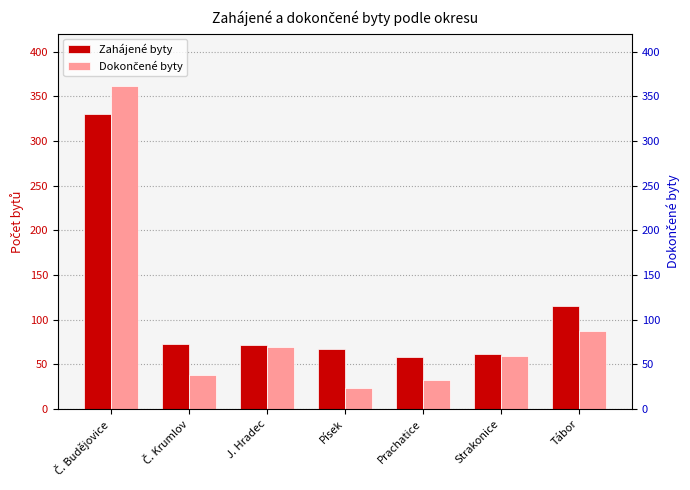

What is the sum of all Dokončené byty values?

674